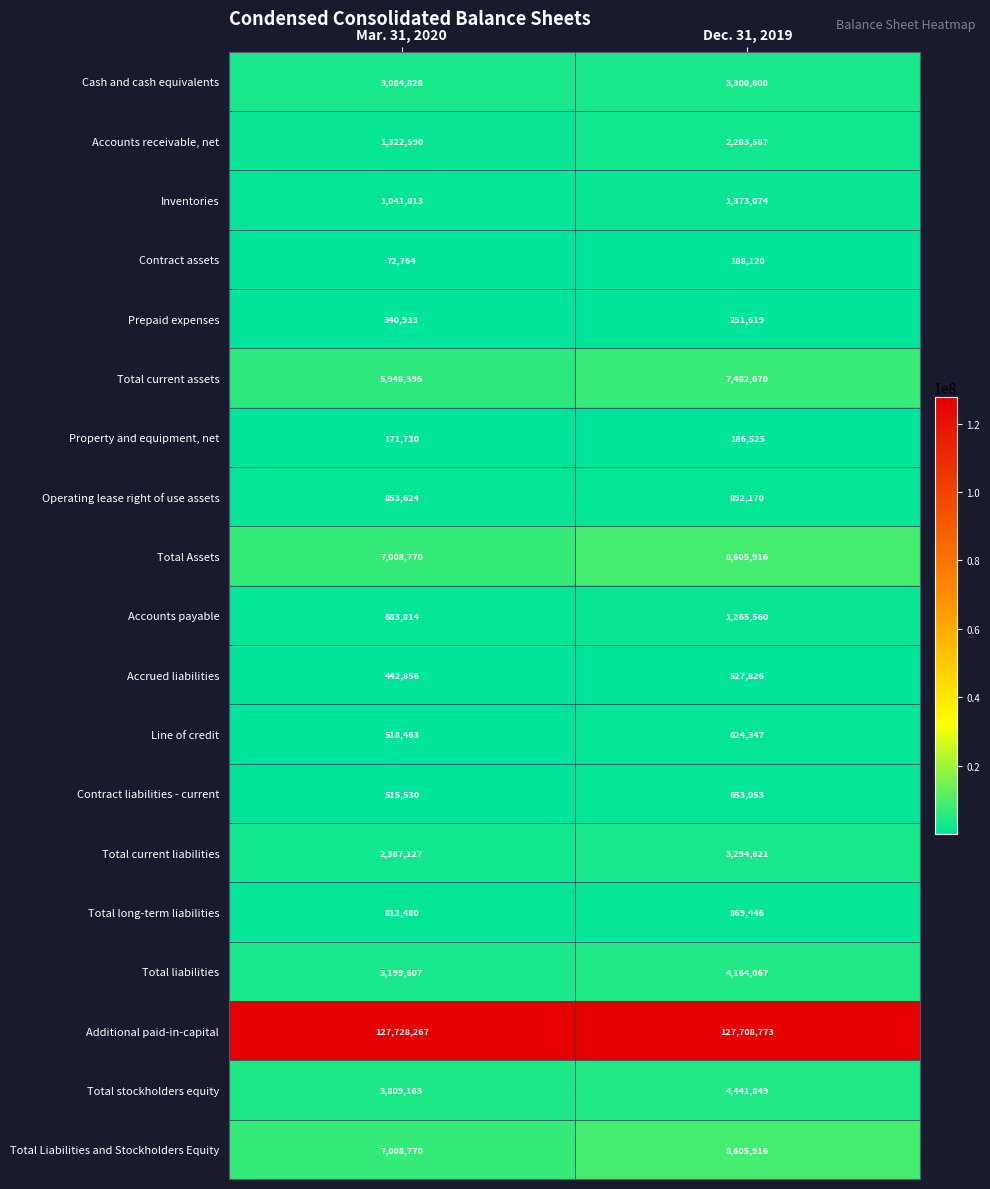

The Additional paid-in-capital series shows 36135019 at Mar. 31, 2020. True or false?

False